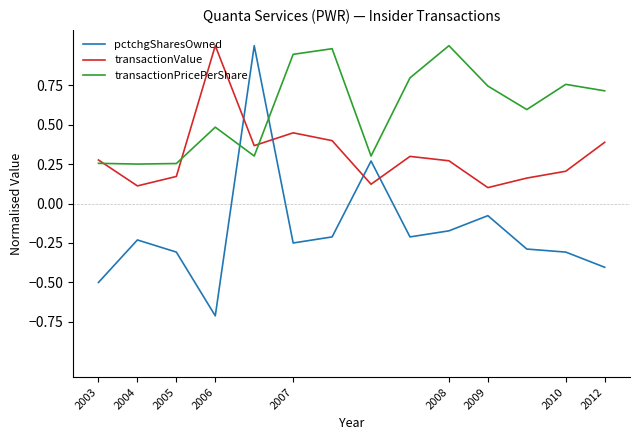

Which series has the largest range (max minus min)?

pctchgSharesOwned